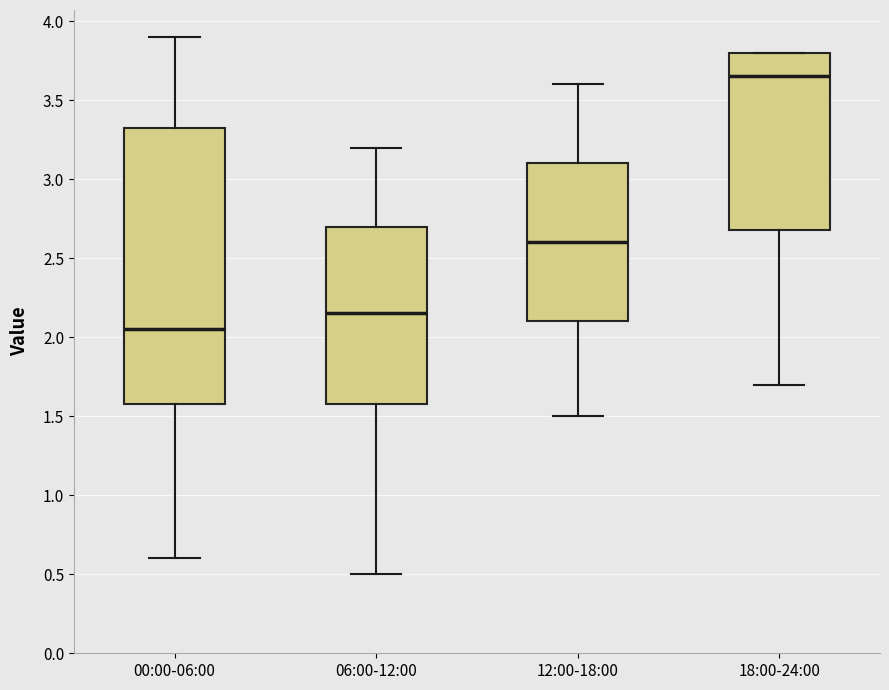

Which box is the tallest, from its lower edge to its upper edge?

00:00-06:00